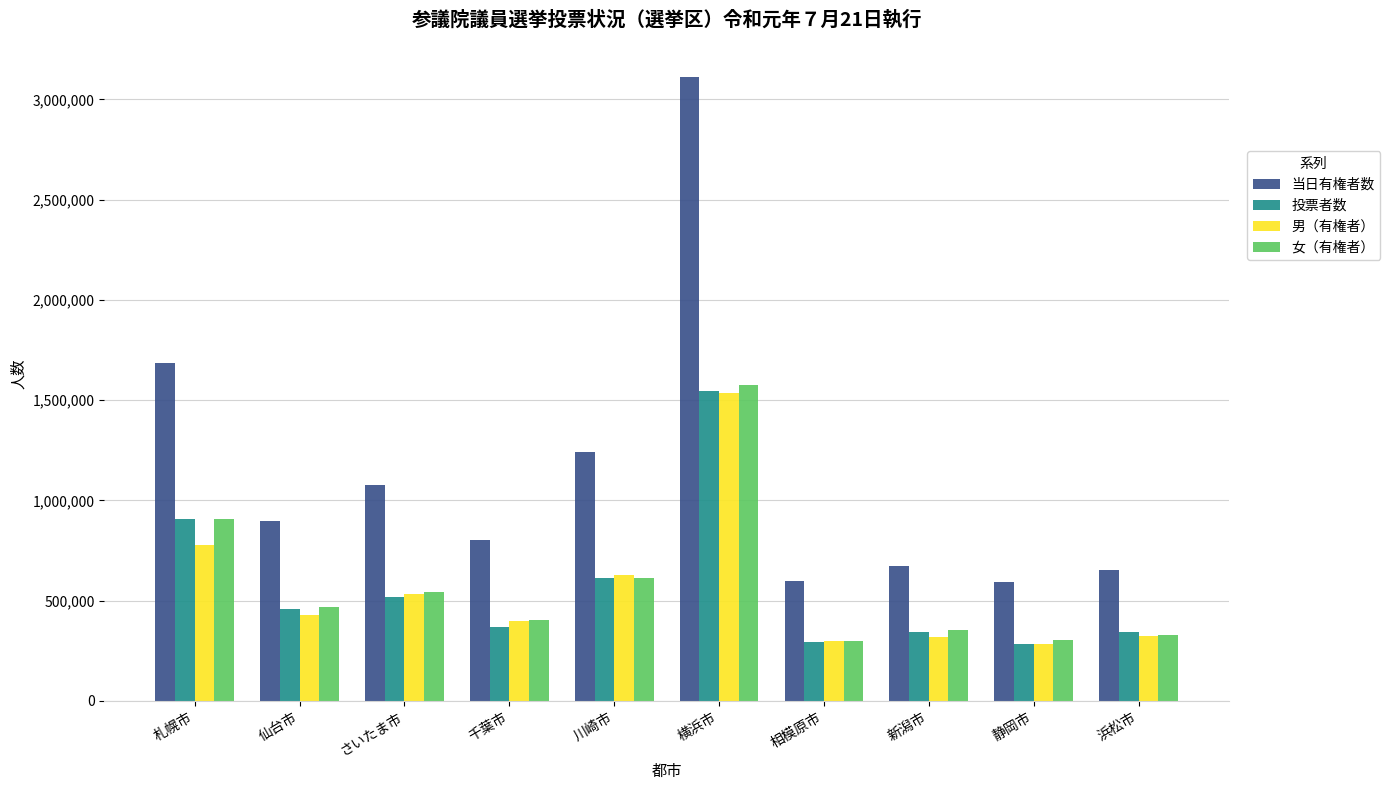

Where is 女（有権者） nearest to the value 936278?

札幌市